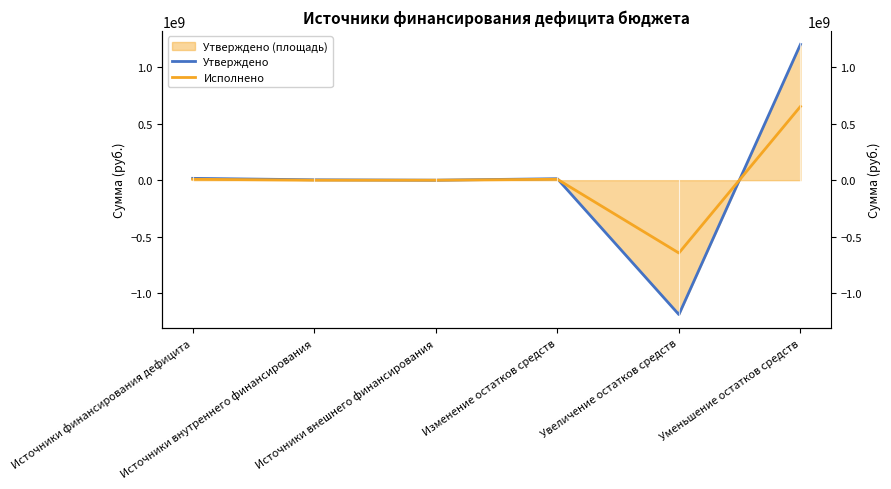

What position from the right is Изменение остатков средств?

3